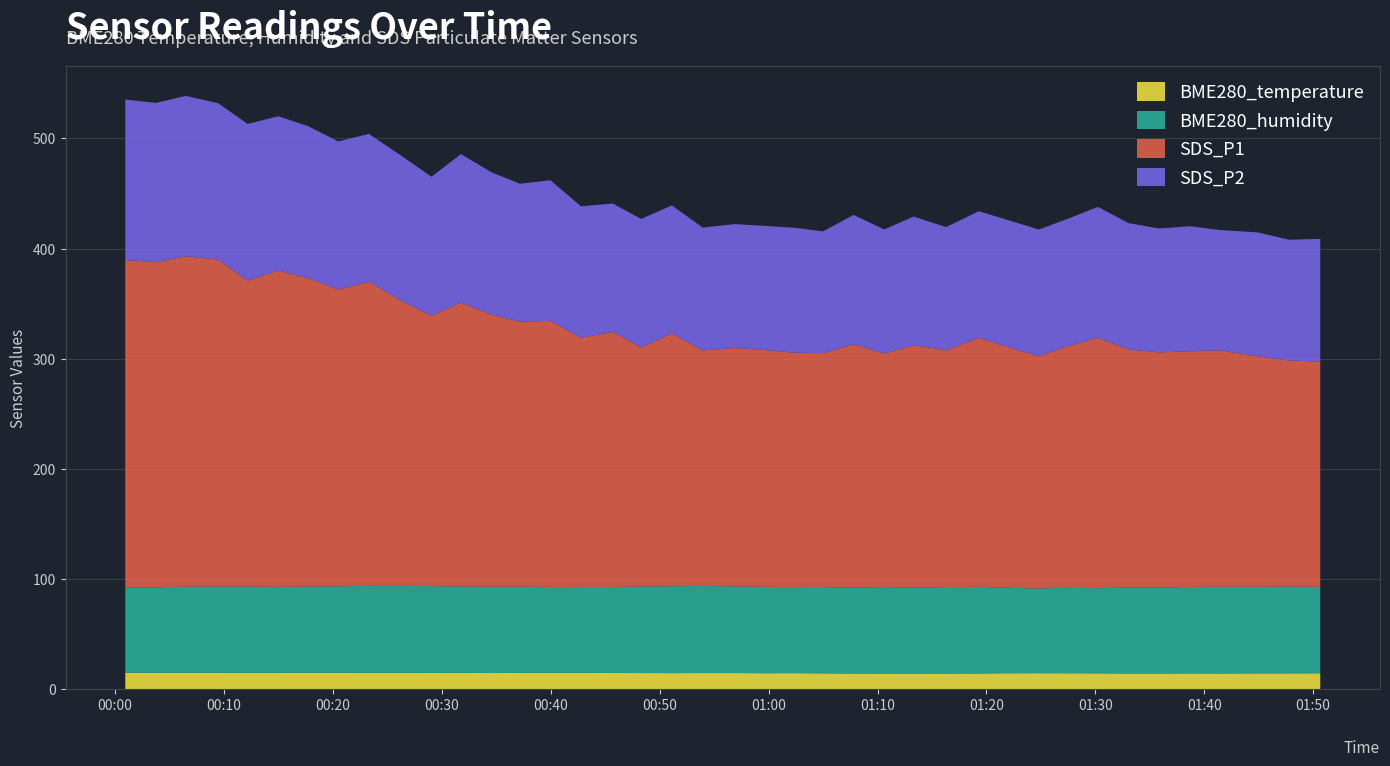

Reading left to right, extract all data points from this chart.

BME280_temperature: 15.0	14.8	14.8	14.8	14.8	14.8	14.8	14.8	14.8	14.8	14.7	14.8	14.7	14.8	14.8	14.8	14.7	14.6	14.6	14.6	14.6	14.5	14.5	14.4	14.3	14.2	14.2	14.2	14.3	14.4	14.5	14.4	14.4	14.3	14.3	14.3	14.3	14.4	14.4	14.4
BME280_humidity: 77.4	77.6	78.2	78.3	78.4	78.1	78.2	78.6	79.0	79.0	78.8	78.4	78.4	78.3	78.0	77.8	78.0	78.6	78.9	79.1	78.7	78.4	78.2	78.2	78.0	78.4	78.0	78.5	78.6	77.6	76.9	77.5	77.3	77.9	77.9	78.5	78.7	78.5	78.8	78.5
SDS_P1: 297.3	295.1	299.9	296.8	277.7	287.1	280.2	269.4	276.2	259.1	245.5	257.6	247.1	240.7	241.5	226.3	231.6	216.9	229.5	213.8	216.4	215.1	212.7	212.4	220.8	212.2	220.0	215.1	226.1	218.8	210.9	219.1	227.3	216.2	213.6	213.9	214.6	209.2	205.2	204.5
SDS_P2: 145.7	144.7	145.7	142.0	142.3	140.1	138.0	134.4	134.2	131.8	126.2	134.9	129.1	125.2	127.6	119.3	116.5	116.7	116.2	111.5	112.5	112.7	113.4	110.6	117.4	112.5	116.8	111.8	115.0	115.3	115.0	115.7	118.8	114.7	112.5	113.5	109.2	112.5	109.6	111.3